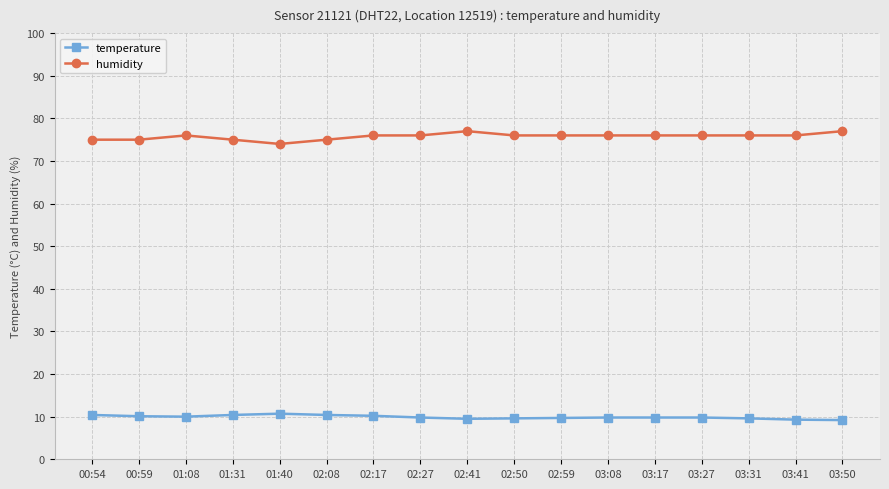

True or false: humidity and temperature intersect in this chart.

False